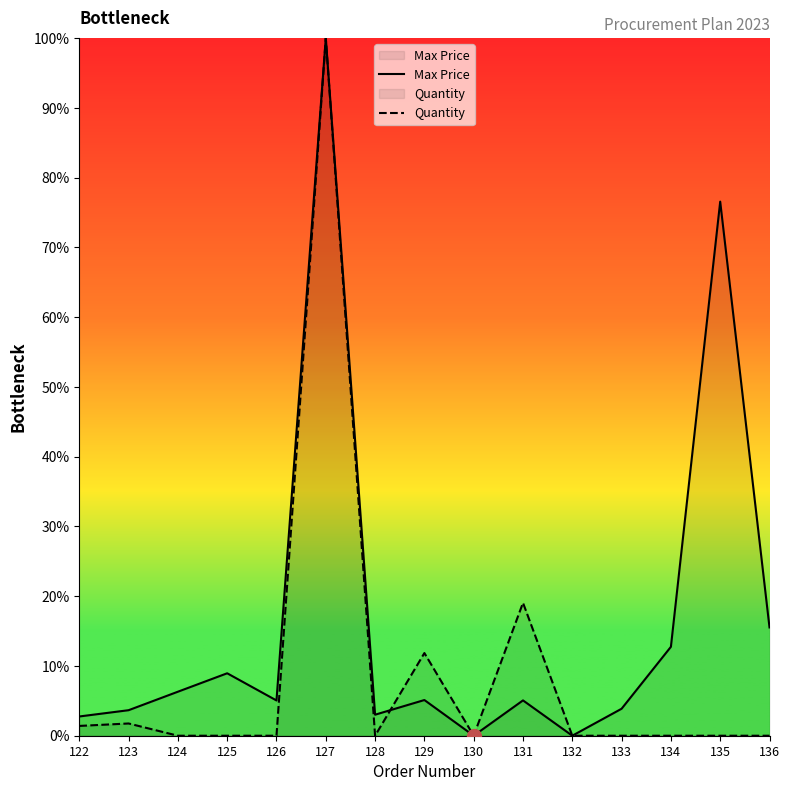

What is the sum of all Max Price values?

248.7